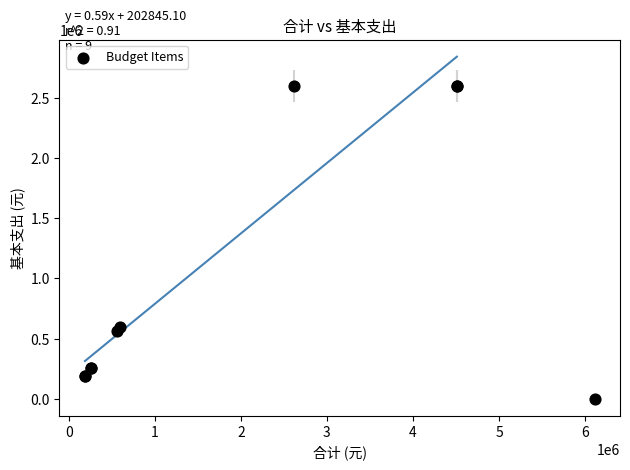

What Y value in the scatter plot is closest to 1299173?

594695.4